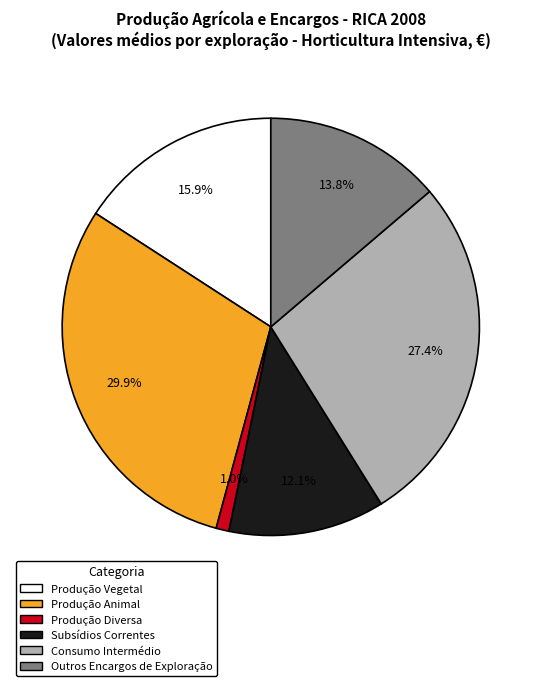

Is it true that Produção Vegetal is 16% of the pie?

True